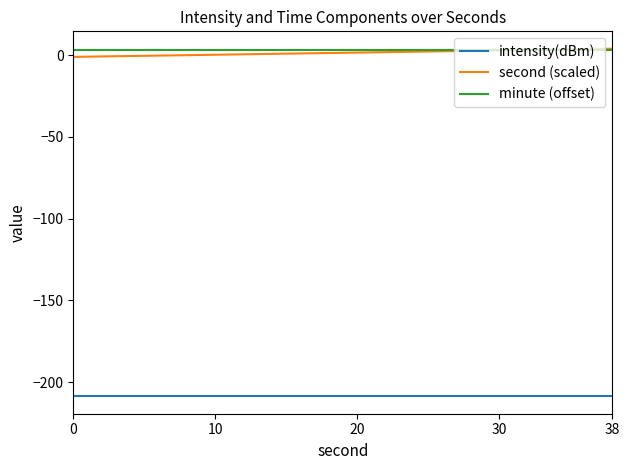

True or false: second (scaled) and intensity(dBm) intersect in this chart.

False